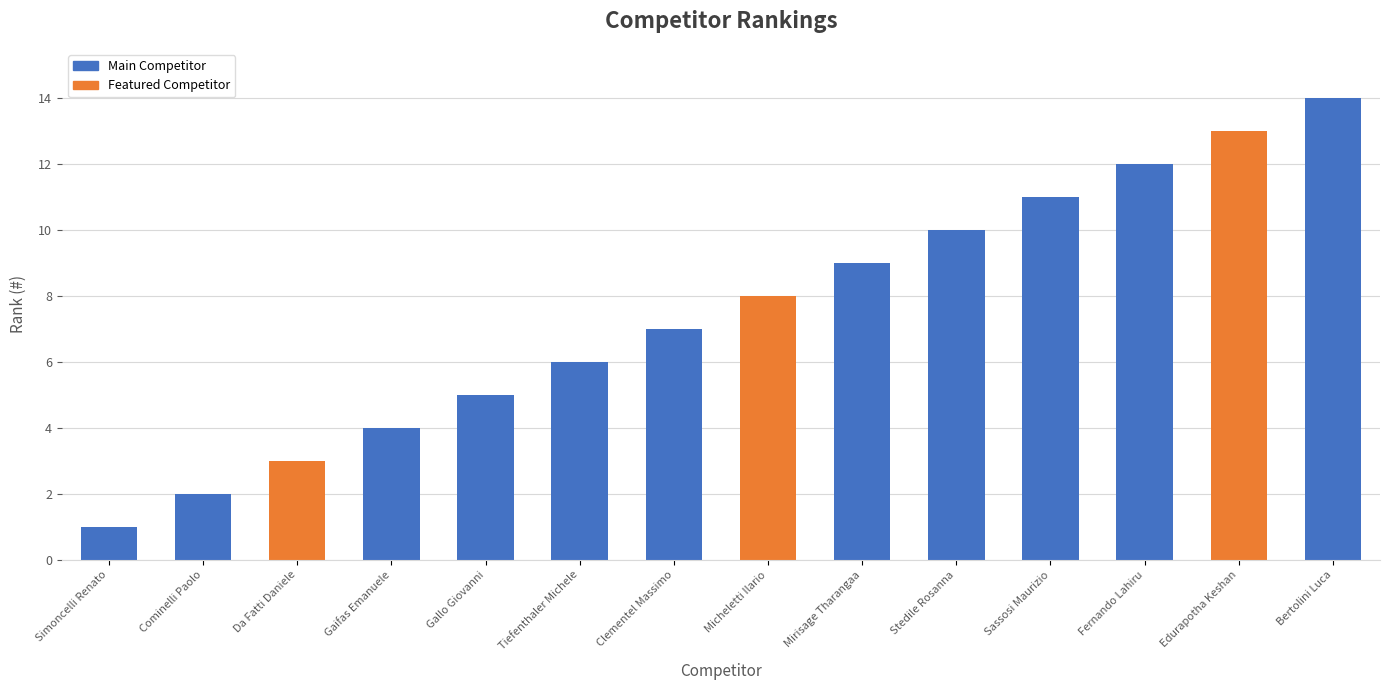

What is the value of the 6th bar from the left?

6